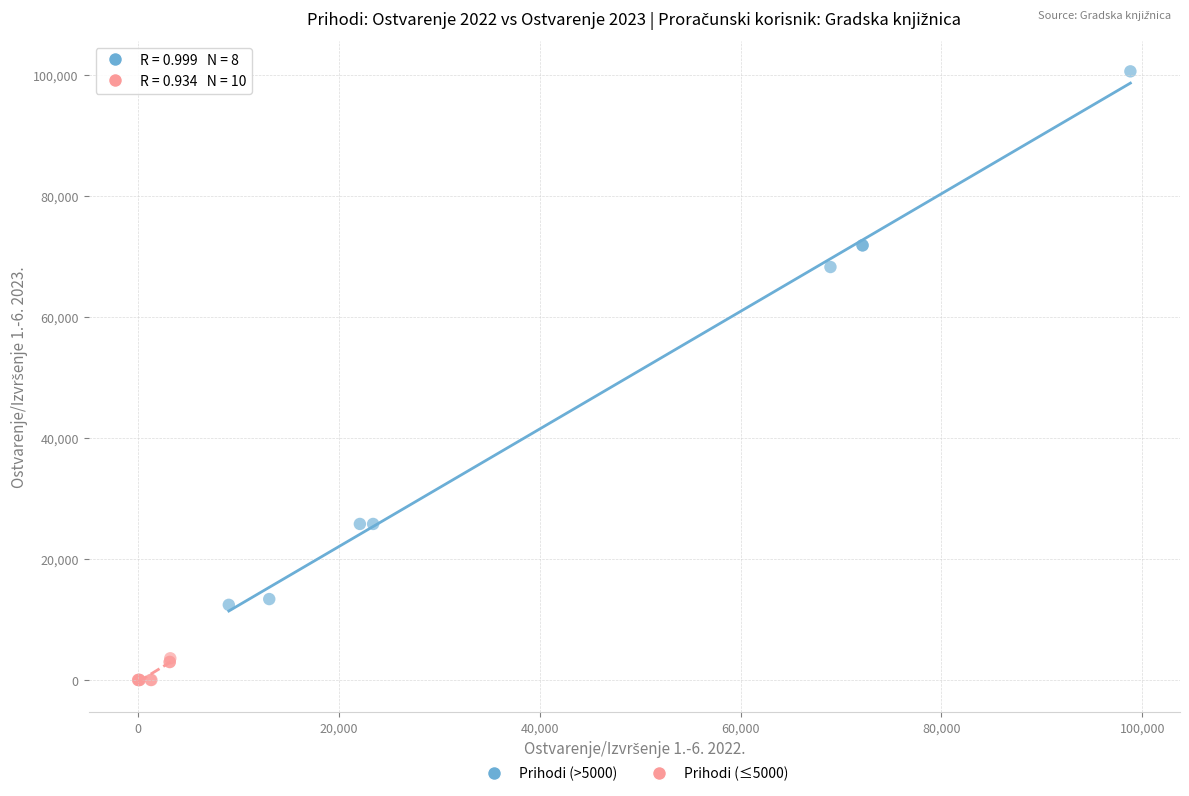

Which series has the largest Y range (max minus min)?

Prihodi (>5000)